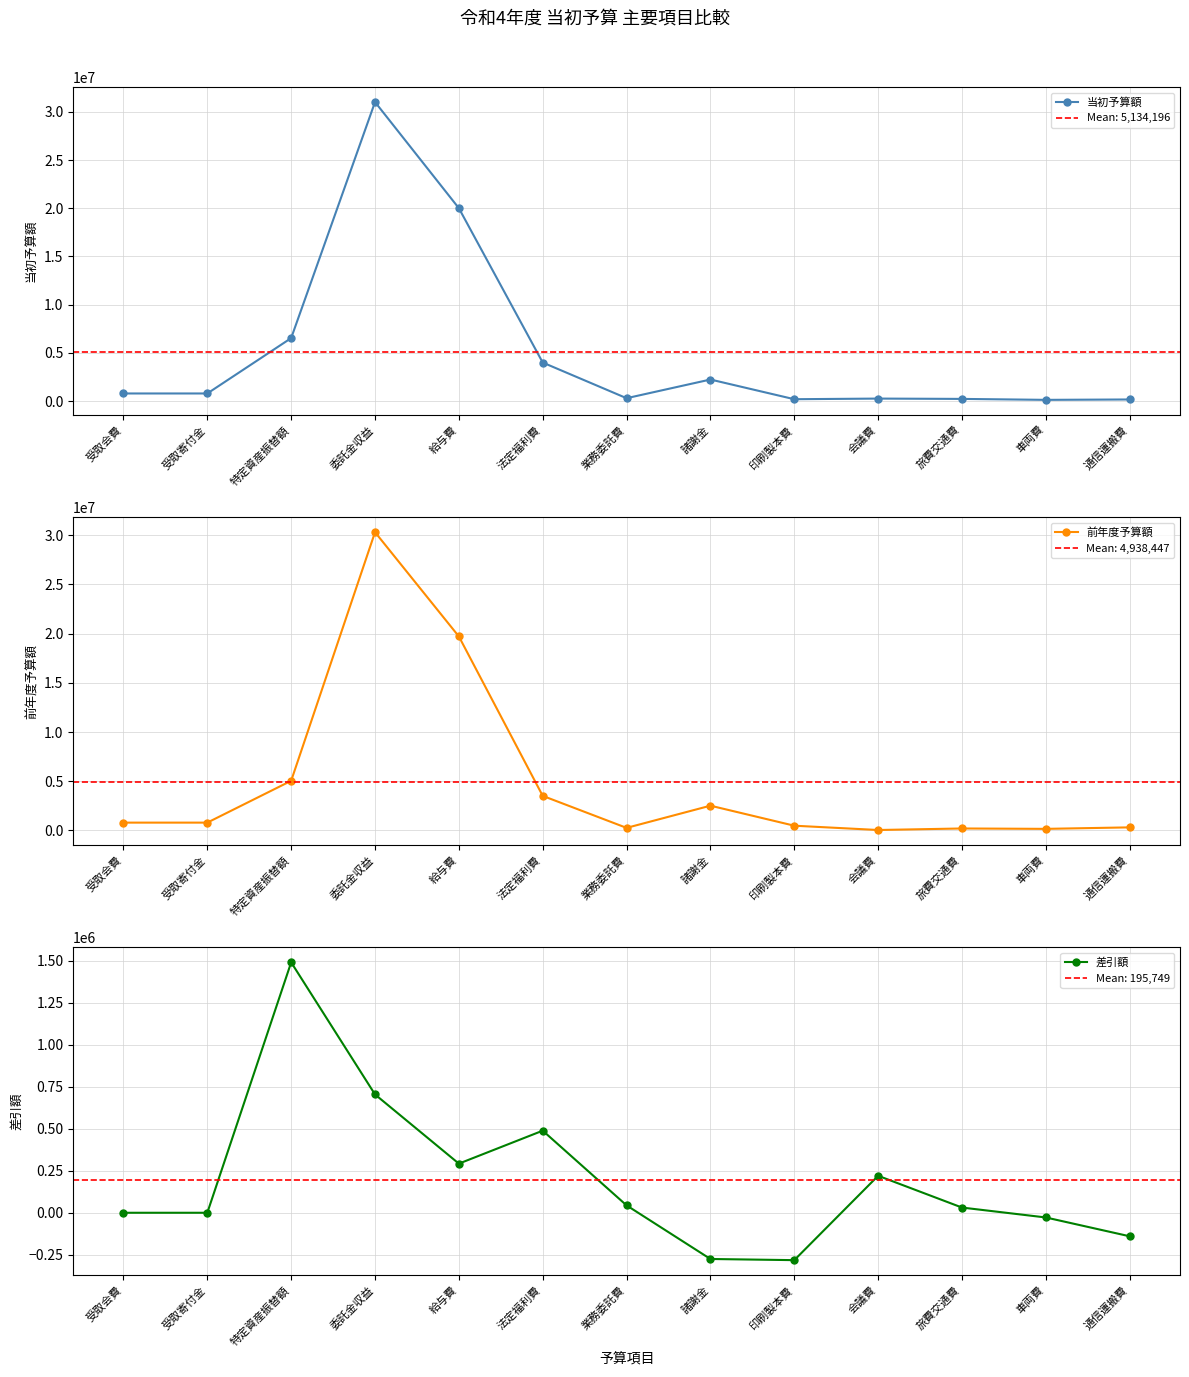

What is the label of the 2nd point from the right?

車両費